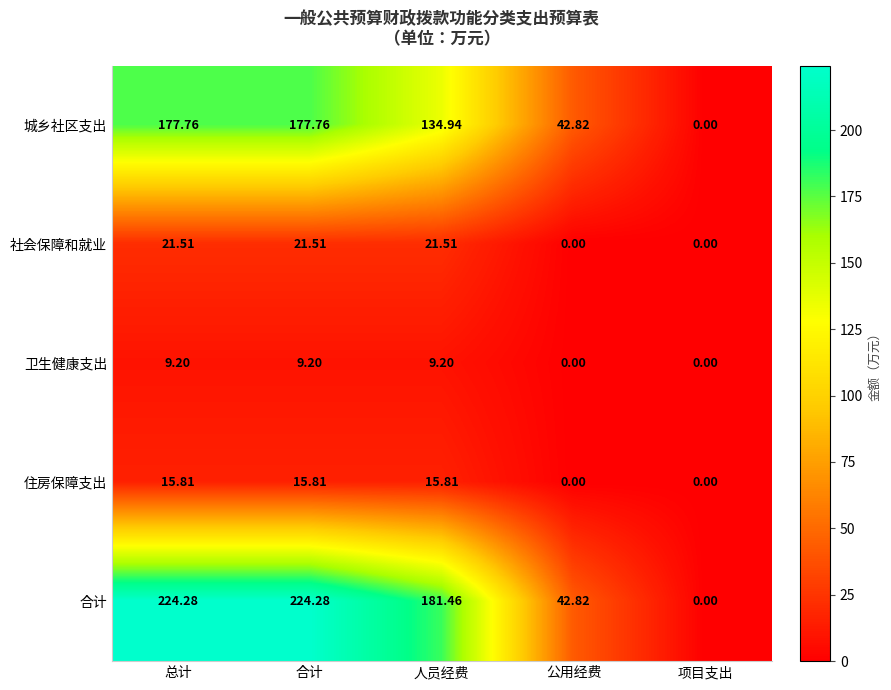

Which series has the widest spread of values?

合计